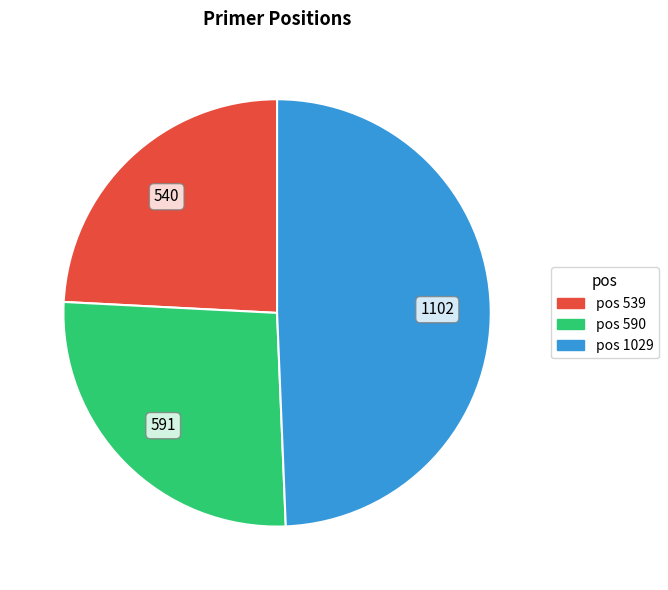

Rank the categories by value from lowest to highest.

pos 539, pos 590, pos 1029